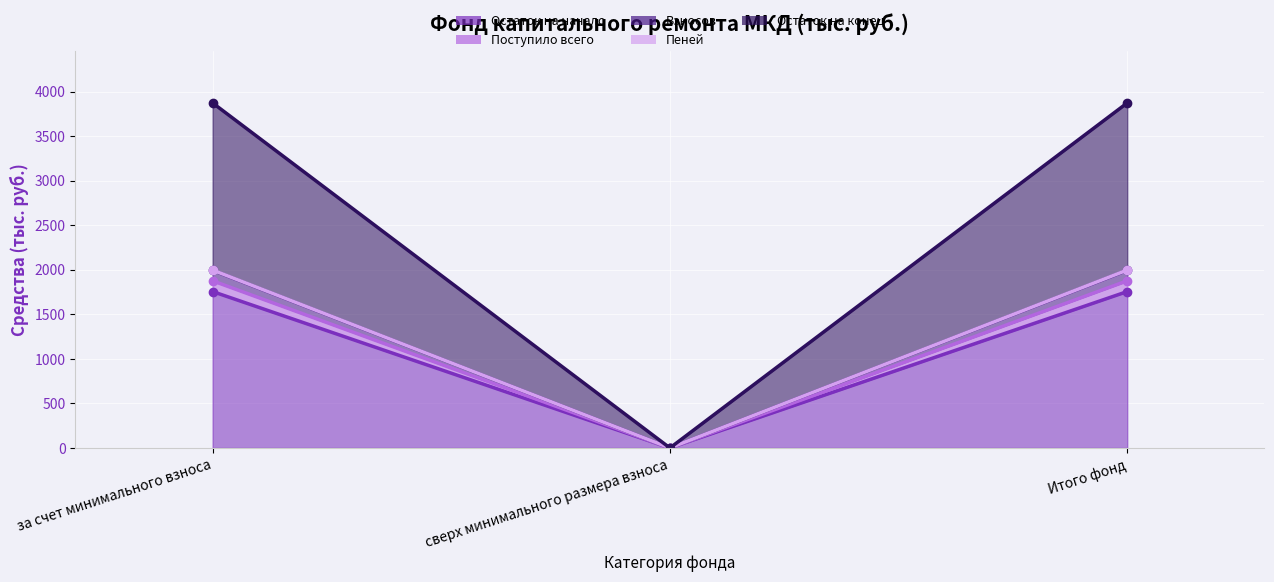

Rank the categories by Поступило всего value from highest to lowest.

за счет минимального взноса, Итого фонд, сверх минимального размера взноса